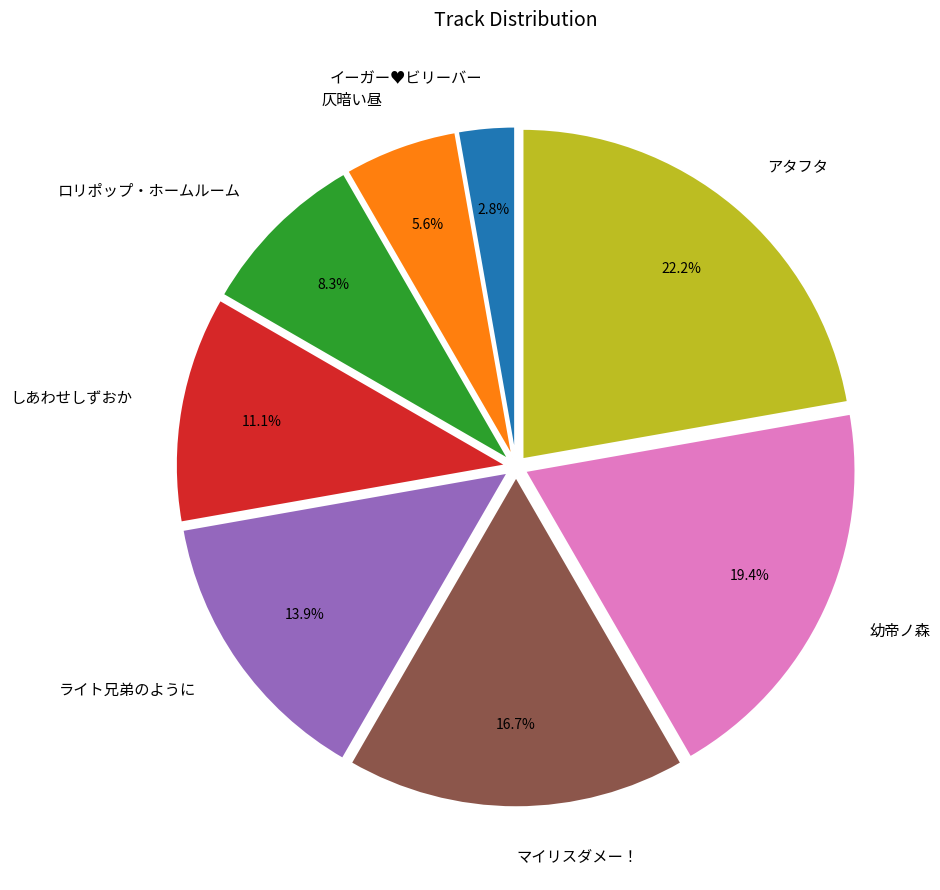

Which slice is the largest?

アタフタ